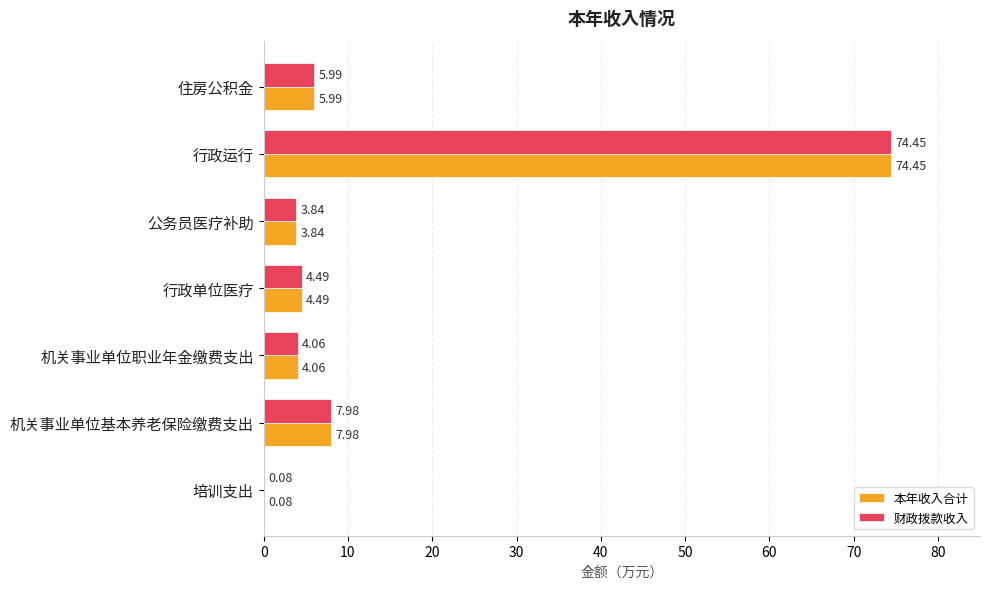

At which category is the sum across all series the highest?

行政运行